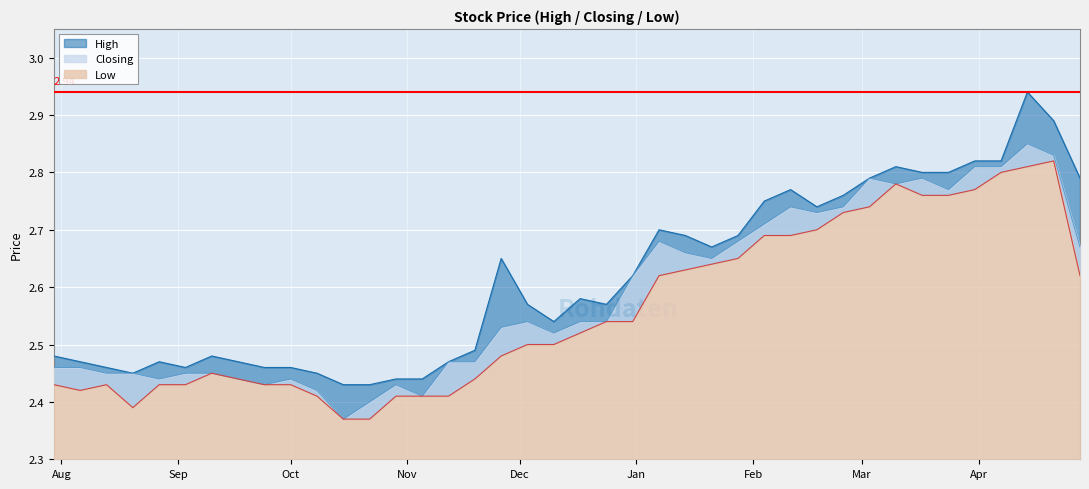

What is the greatest value displayed?

2.9